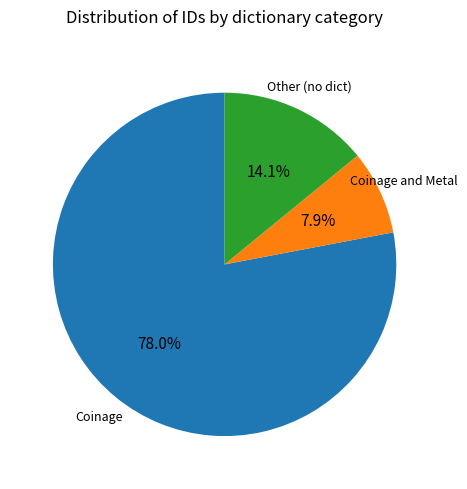

Is there any slice that represents more than half of the pie?

Yes